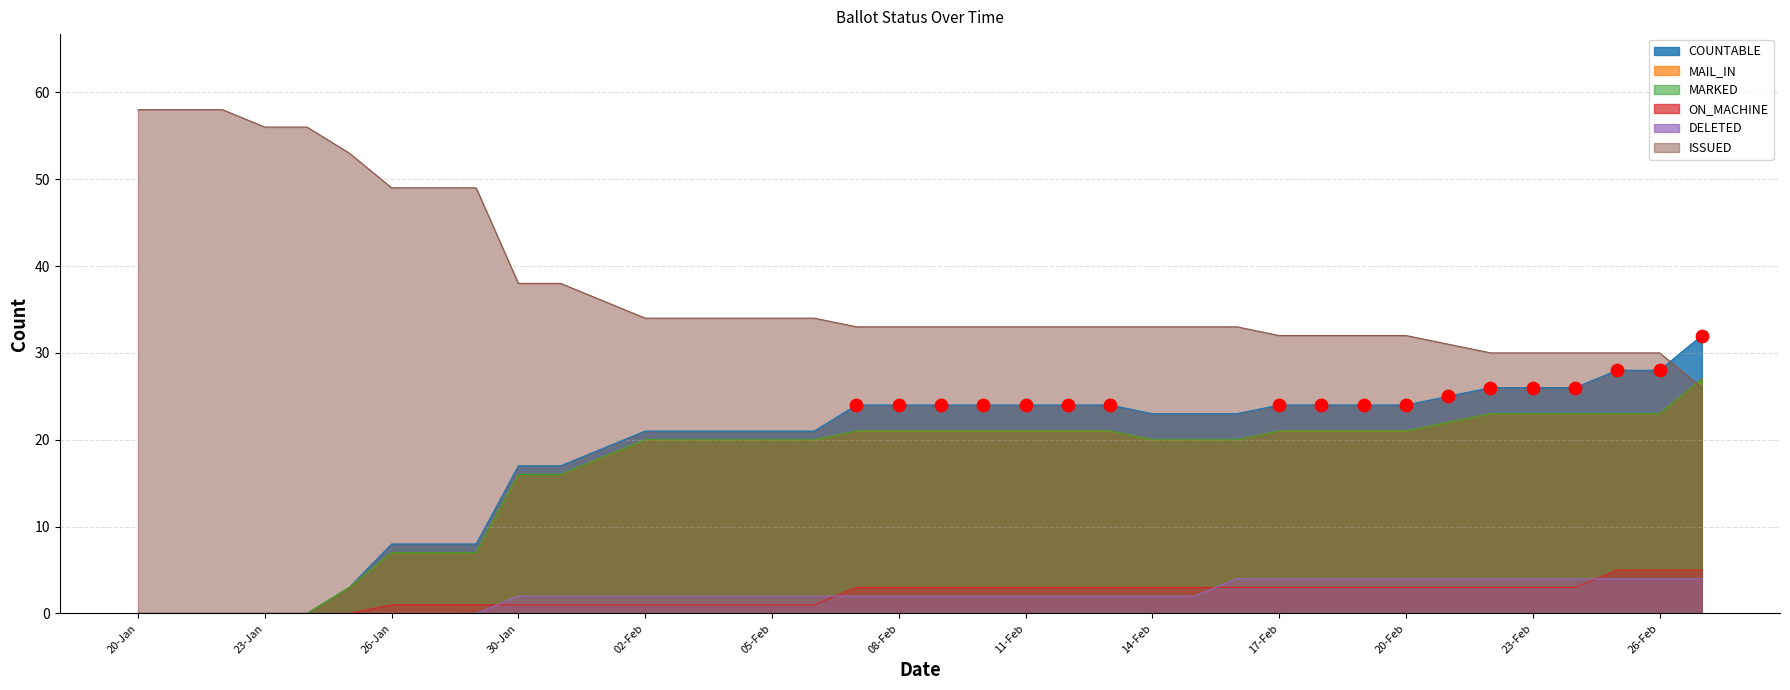

What is the total value across all series at 20-Jan?

58